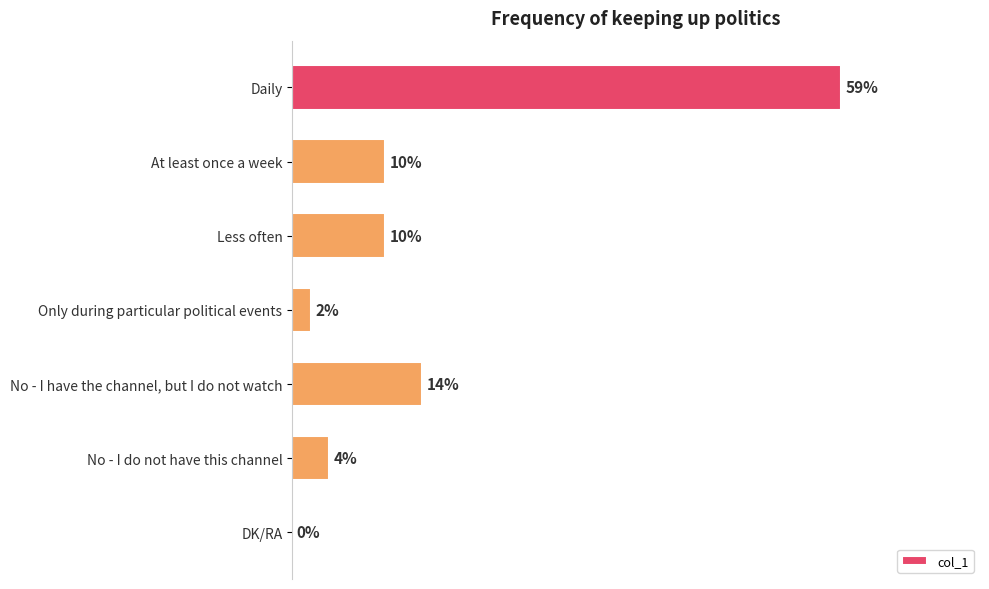

Are the bars horizontal?

Yes